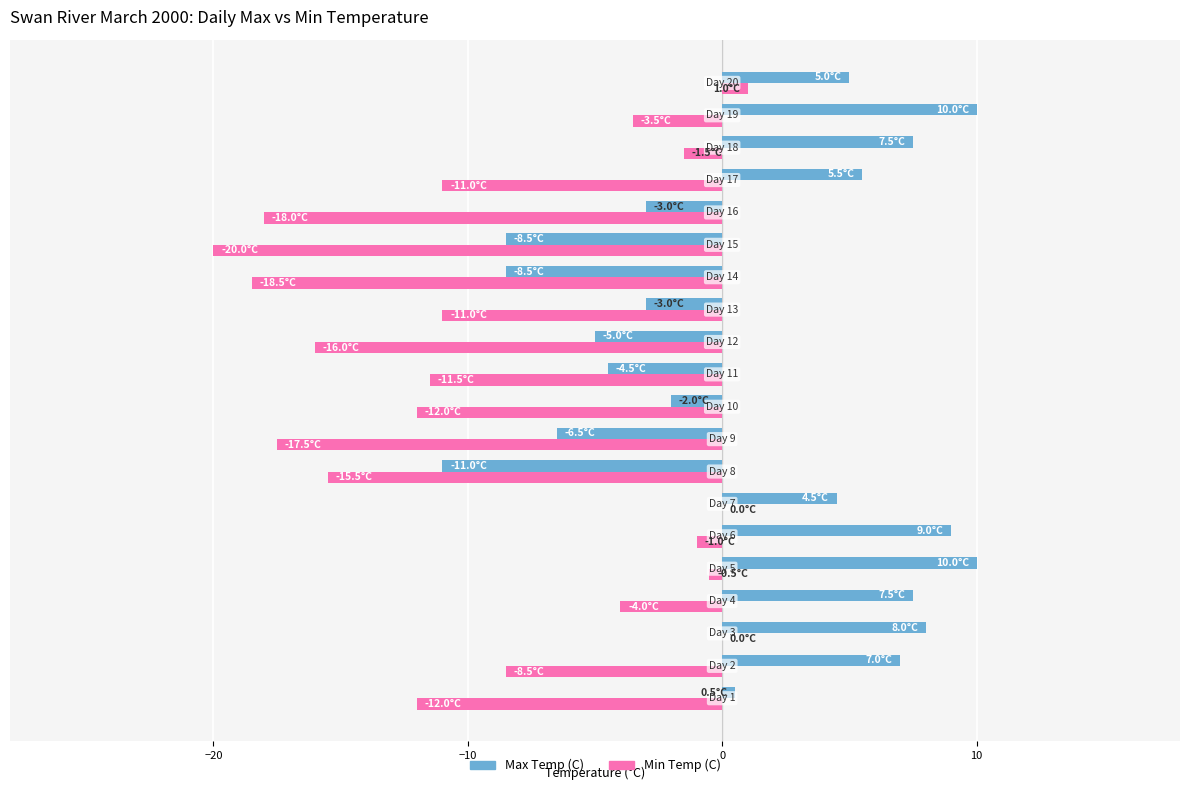

What is the maximum value shown in the chart?

10.0